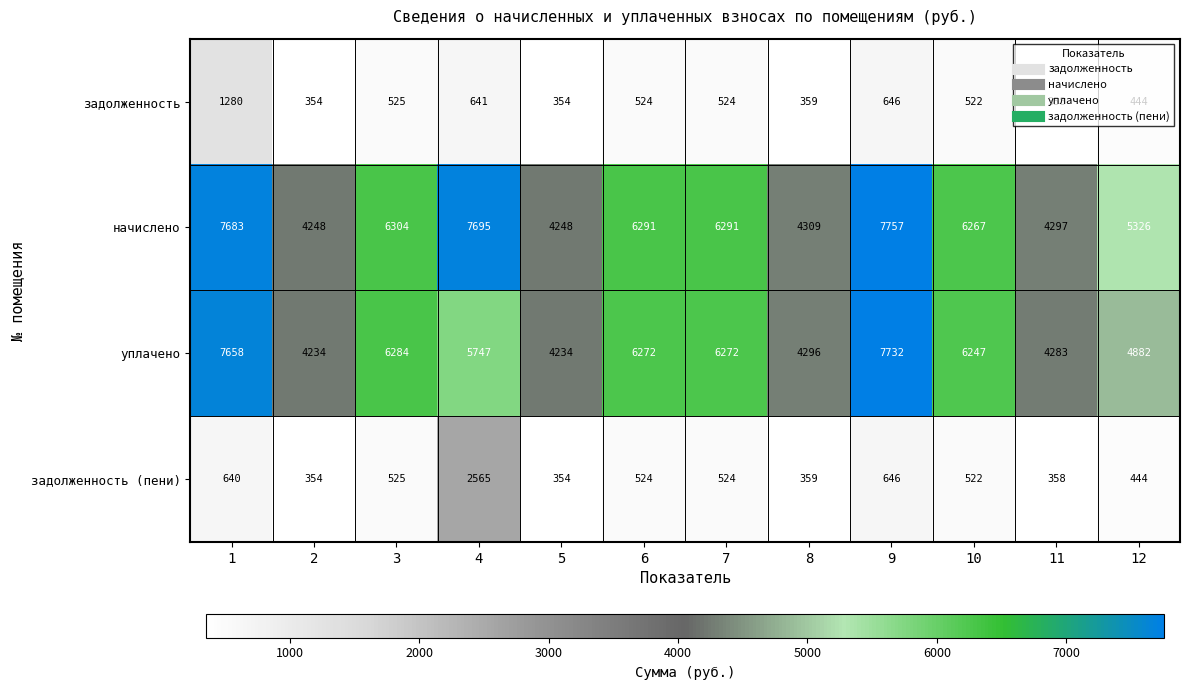

What is the approximate value of уплачено at 4?

5747